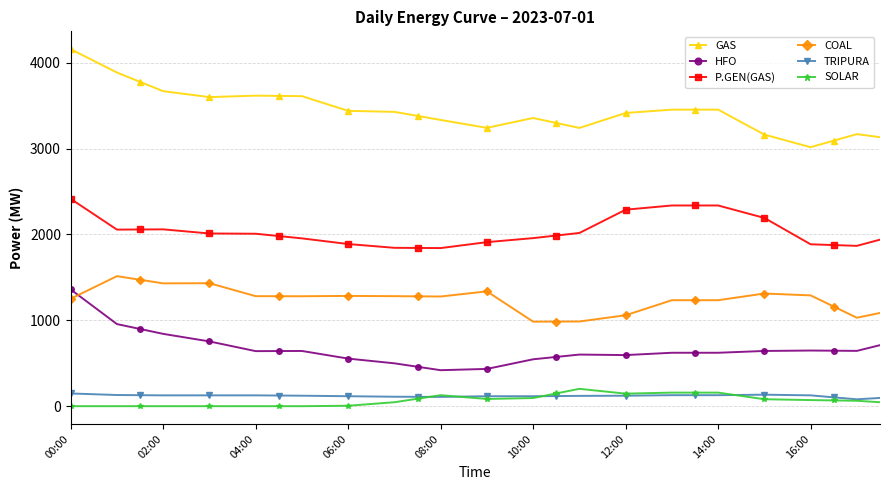

Which series has the largest range (max minus min)?

GAS